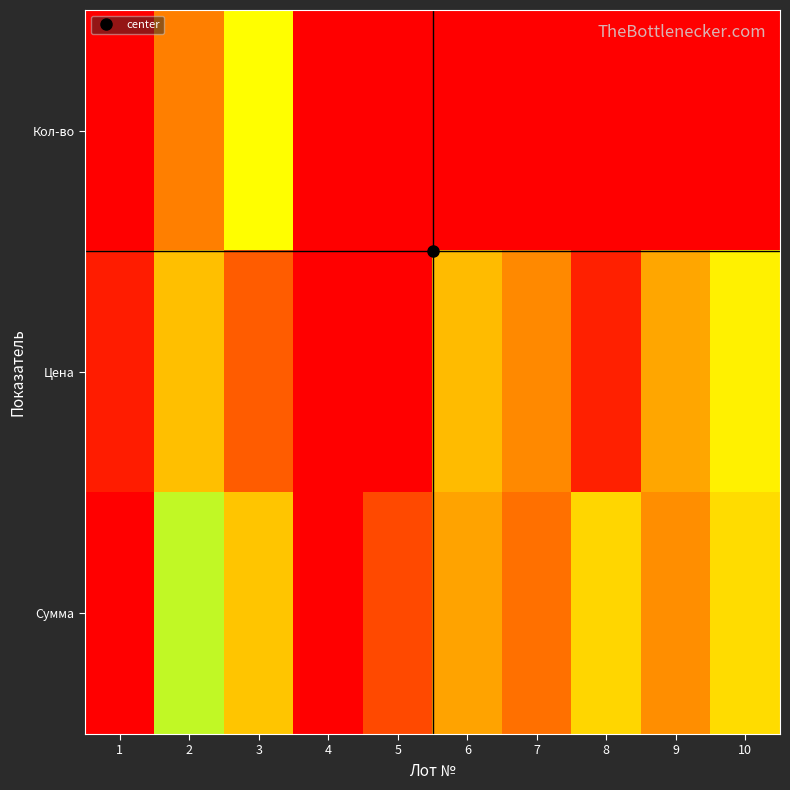

List the series in order of their overall mean, highest first.

Сумма, Кол-во, Цена